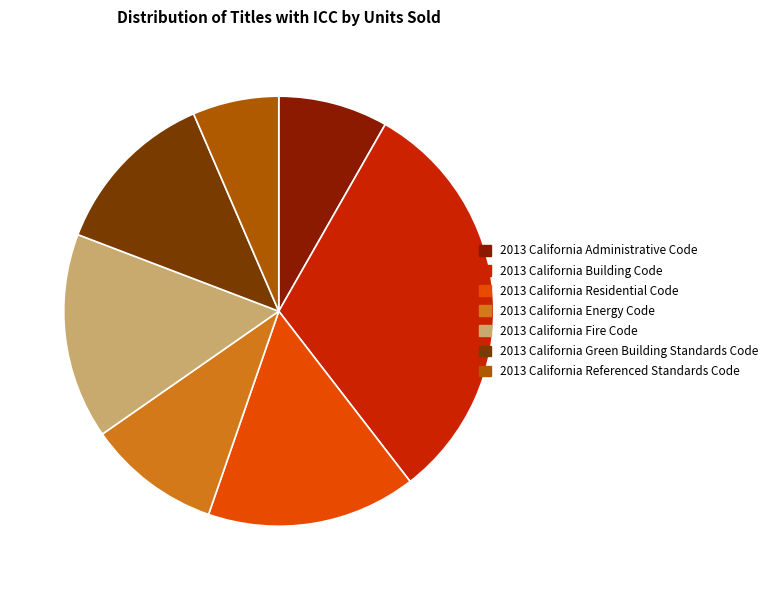

How many segments does this pie chart have?

7